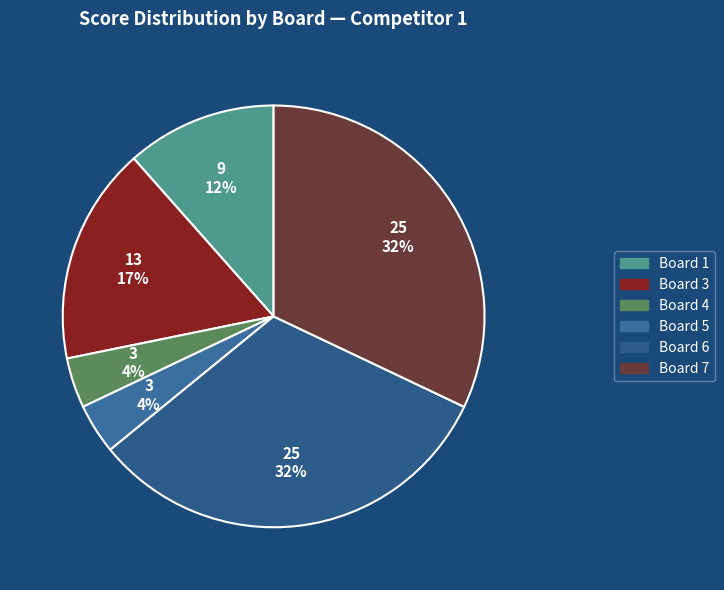

How many segments does this pie chart have?

6